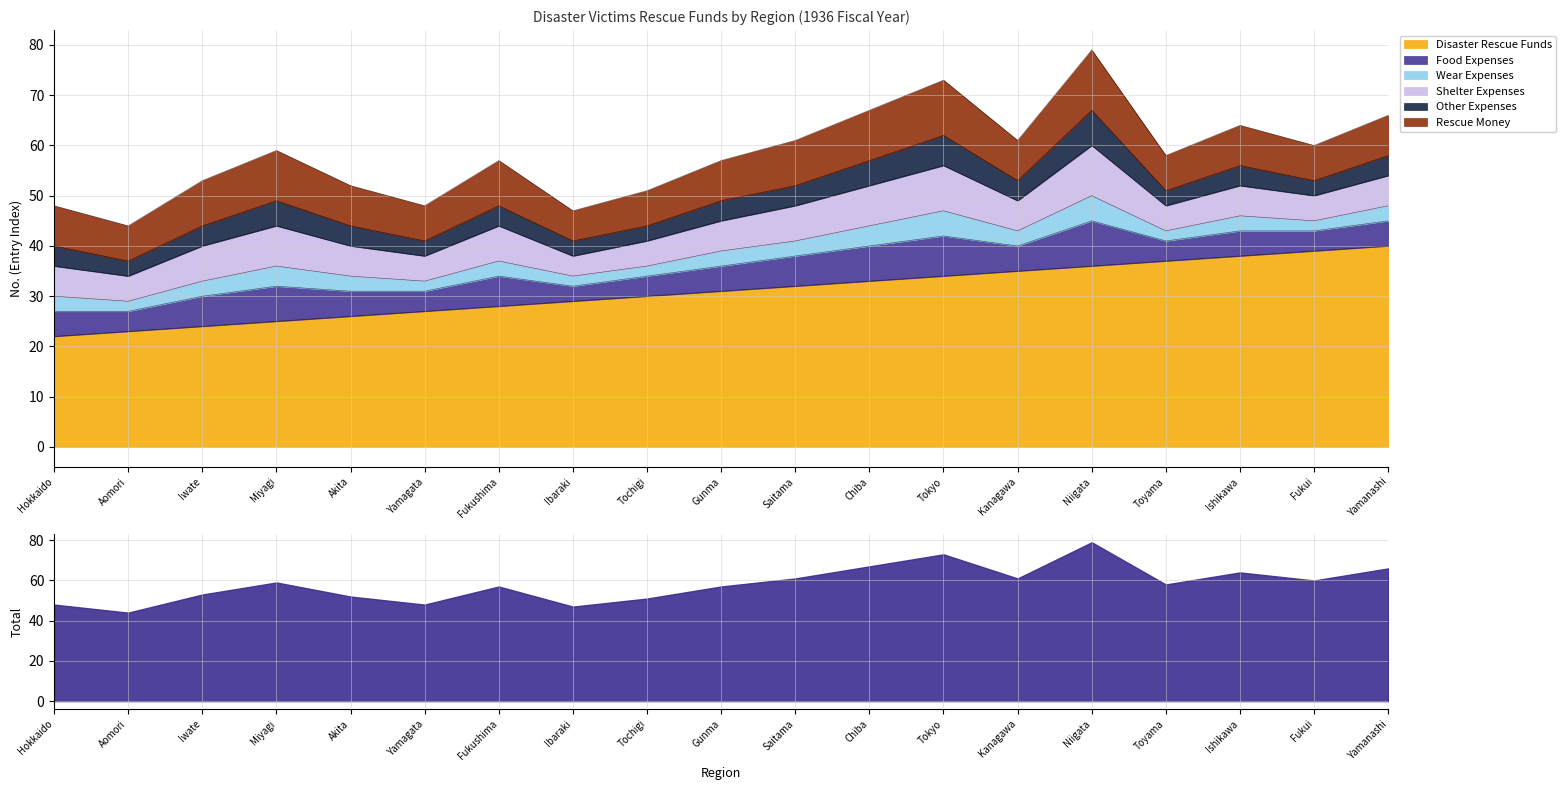

Which series has the largest total across all categories?

Disaster Rescue Funds